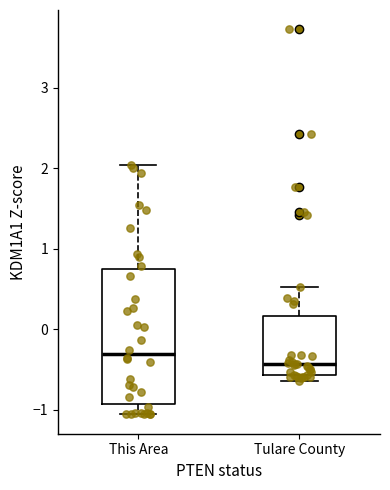

Where does the upper whisker of the box for Tulare County end on the y-axis? The values are not printed on the chart, so give them approximately, as read against the axis.

0.5